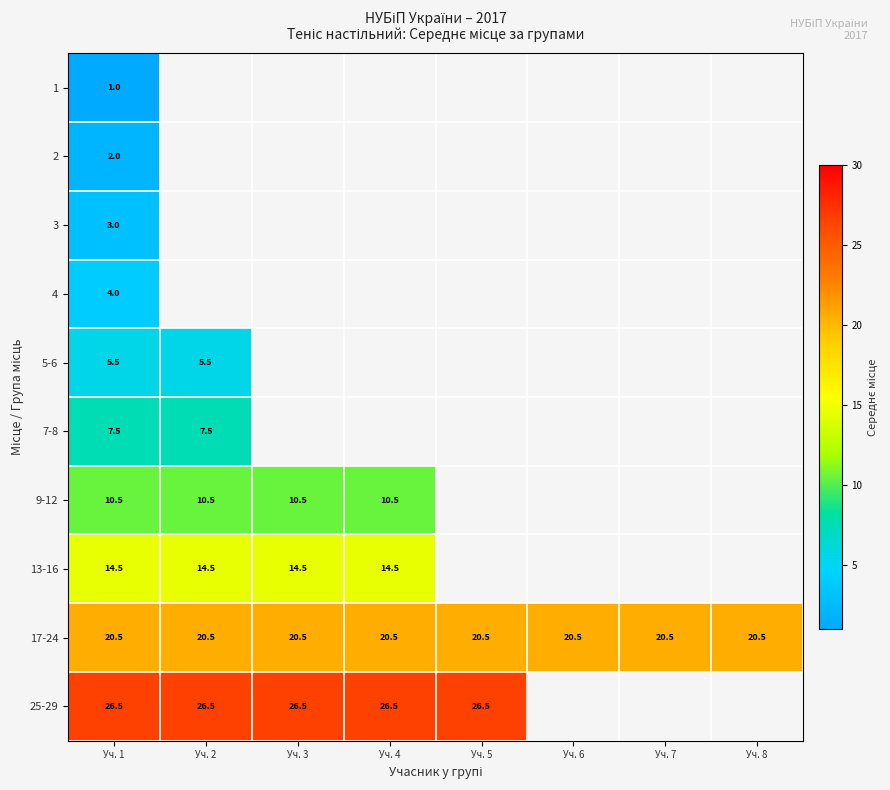

Is it true that 5-6 equals 7.3 at Уч. 1?

False